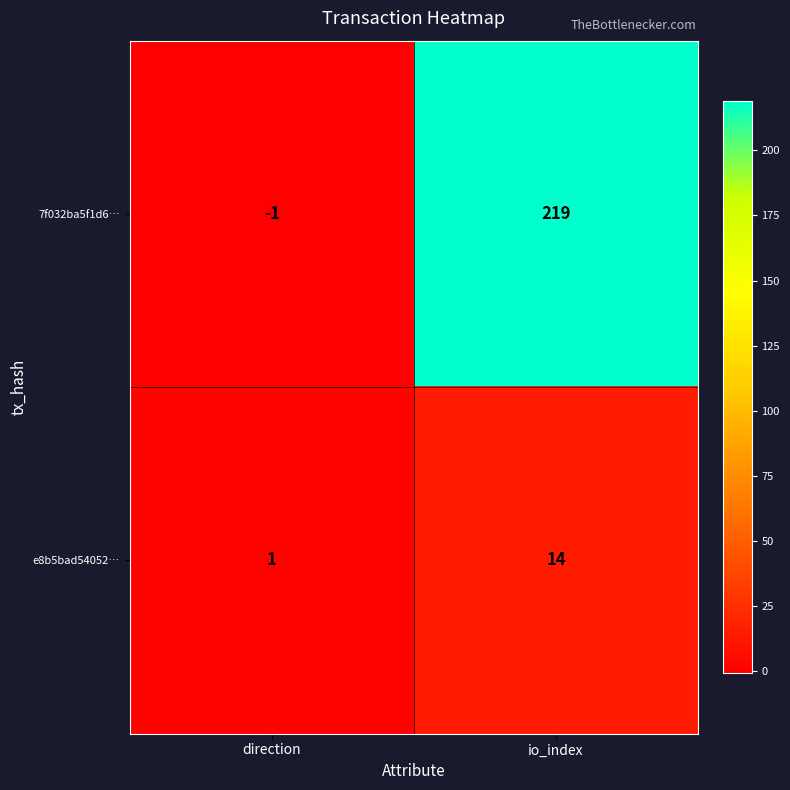

What is the smallest value displayed?

-1